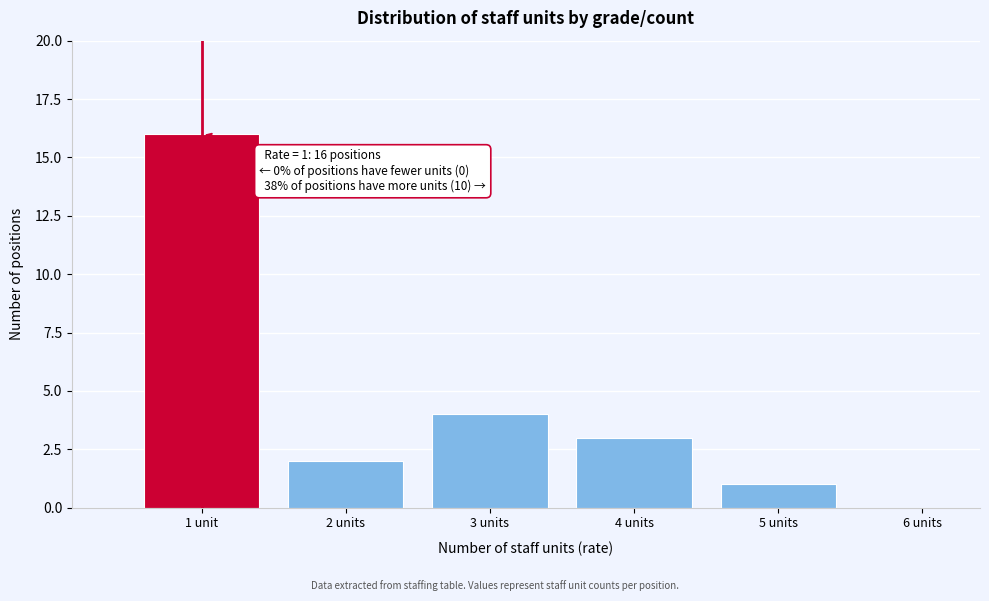

Reading right to left, transcribe all the data shown in this chart.

6 units=0	5 units=1	4 units=3	3 units=4	2 units=2	1 unit=16